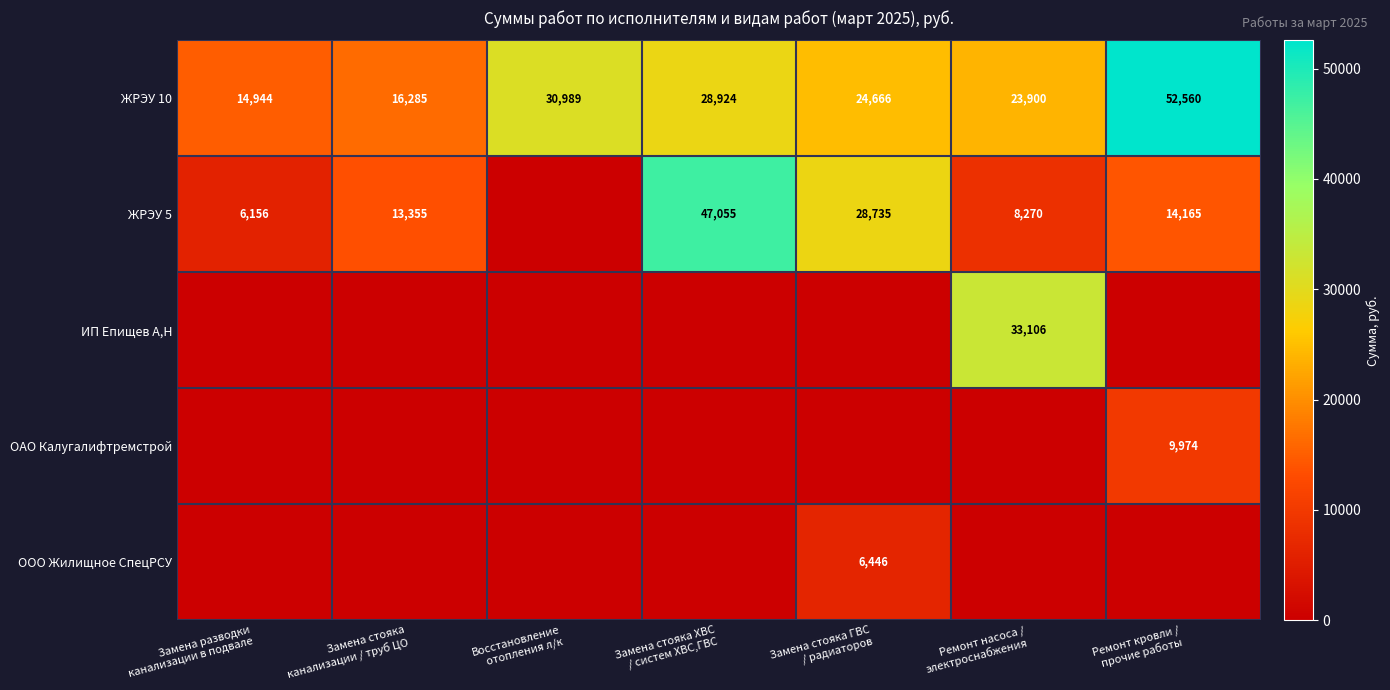

What is the minimum value for ЖРЭУ 10?

14944